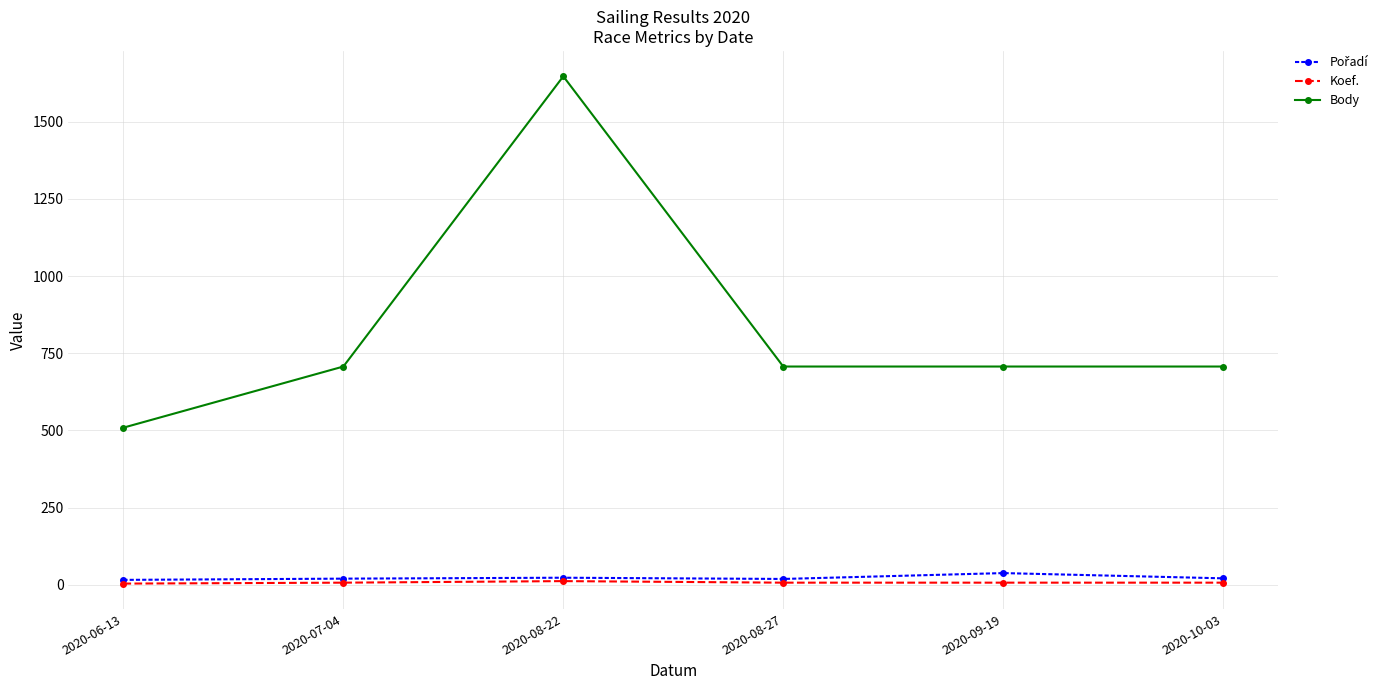

Which category has the highest value in the Body series?

2020-08-22